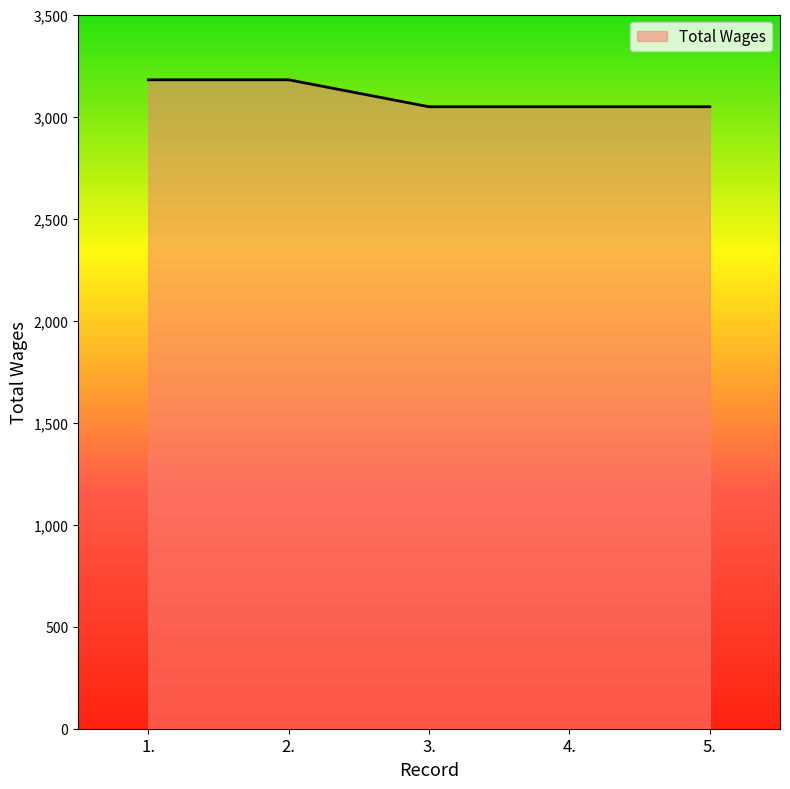

What is the difference between the values at 3. and 2.?

132